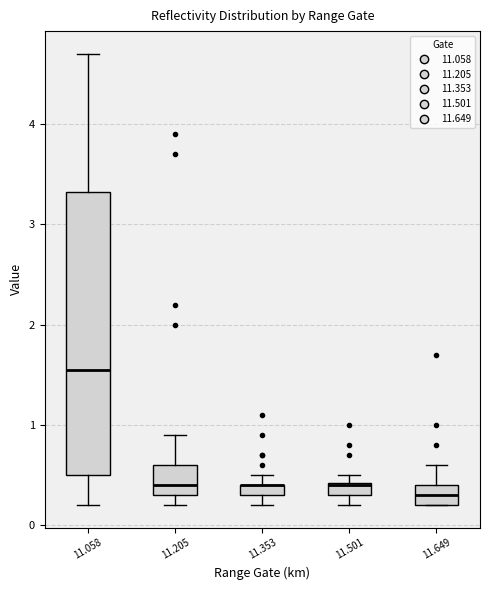

Comparing the boxes themselves (not the whiskers), which one is the tallest?

11.058